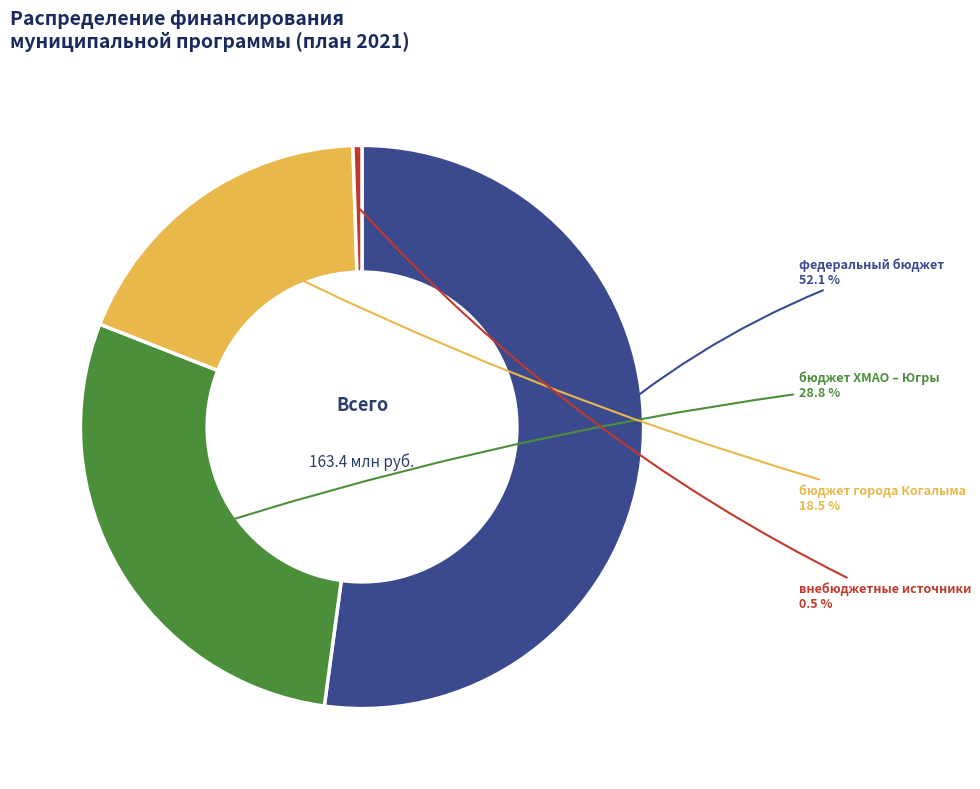

To the nearest percent, what is the combined percentage of бюджет ХМАО – Югры and федеральный бюджет?

81%